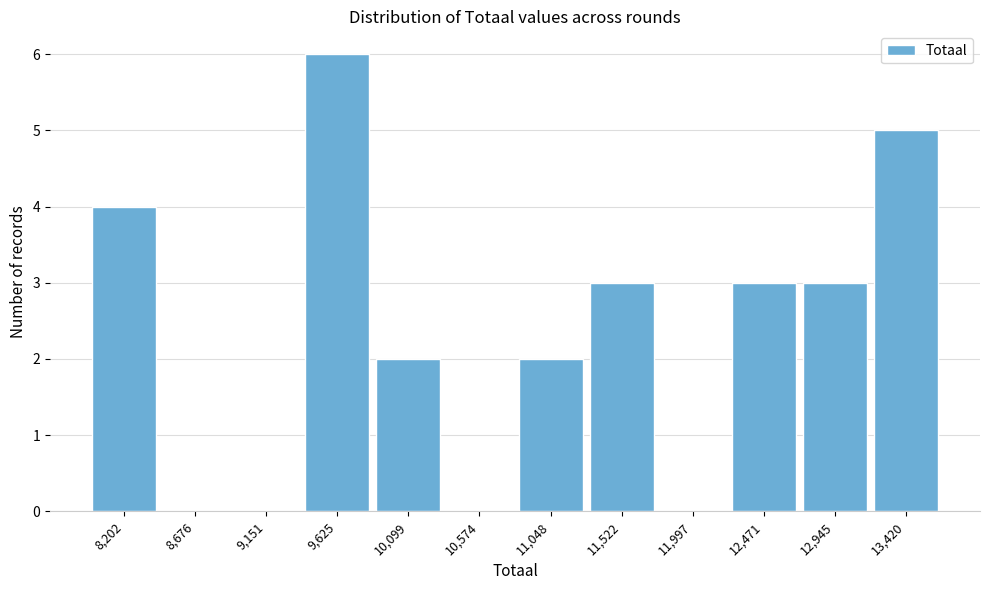

Reading left to right, what are all the values shown in this chart?

8,202=4	8,676=0	9,151=0	9,625=6	10,099=2	10,574=0	11,048=2	11,522=3	11,997=0	12,471=3	12,945=3	13,420=5